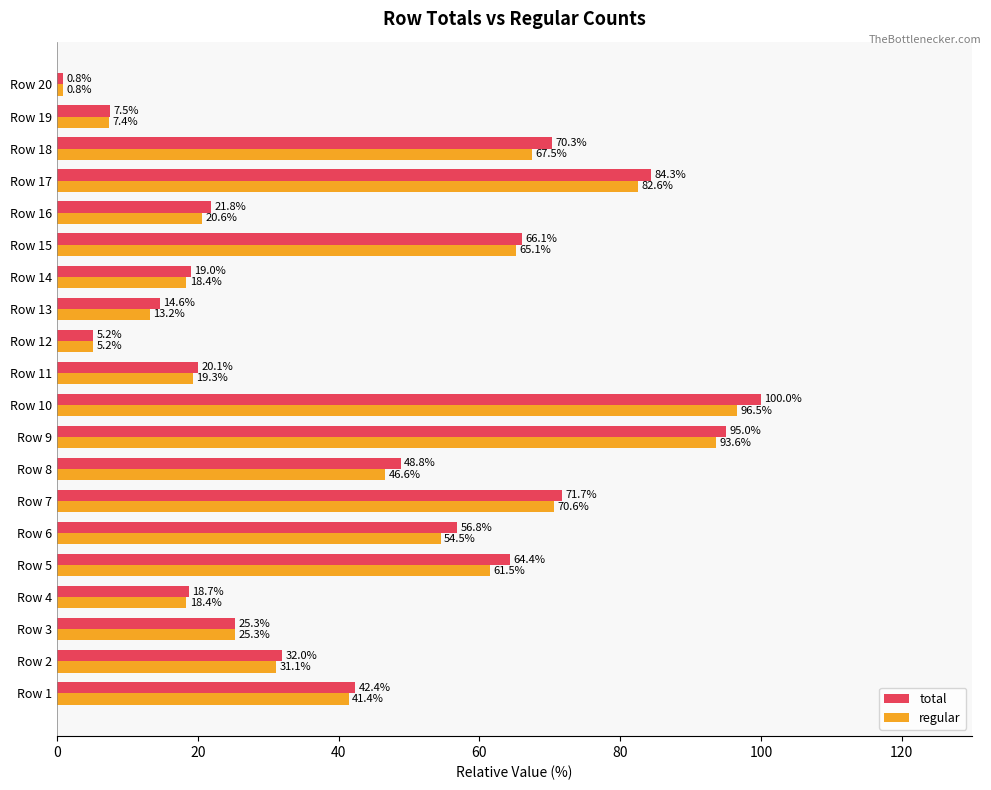

List the series in order of their peak value, highest first.

total, regular